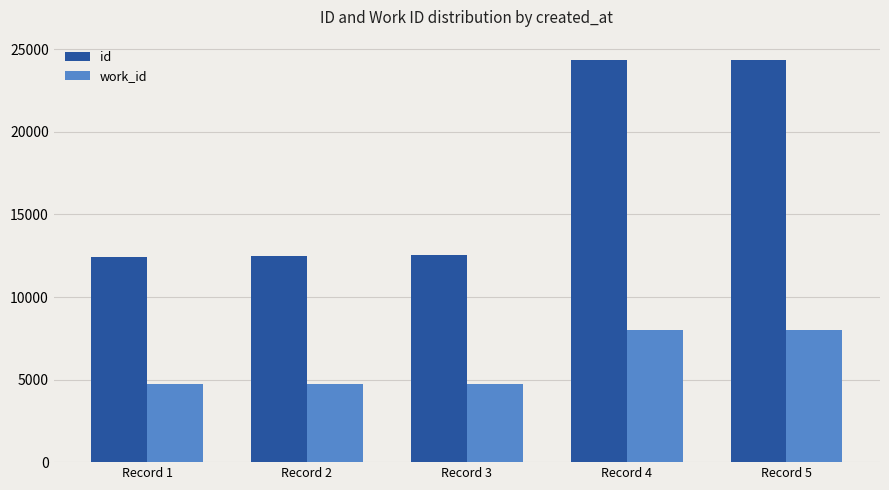

What is the sum of all id values?

86190